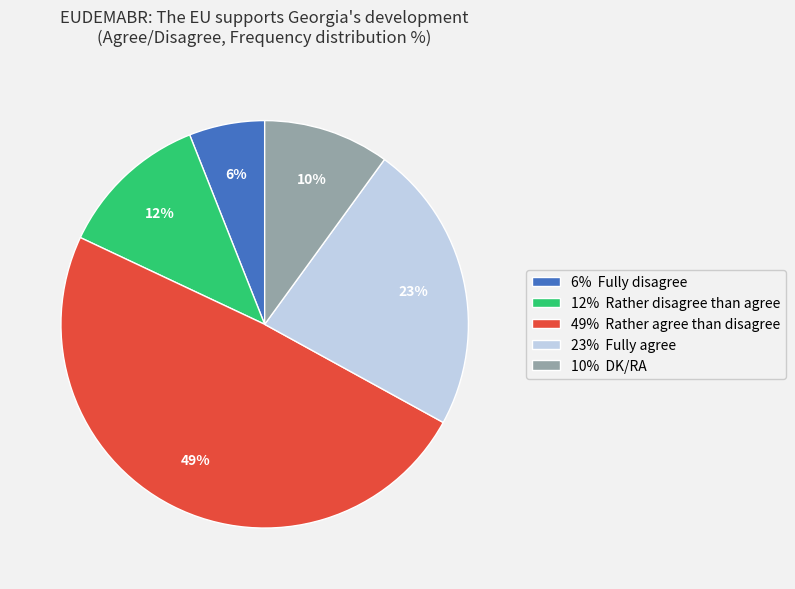

Combined, do 23% Fully agree and 12% Rather disagree than agree account for over 50%?

No